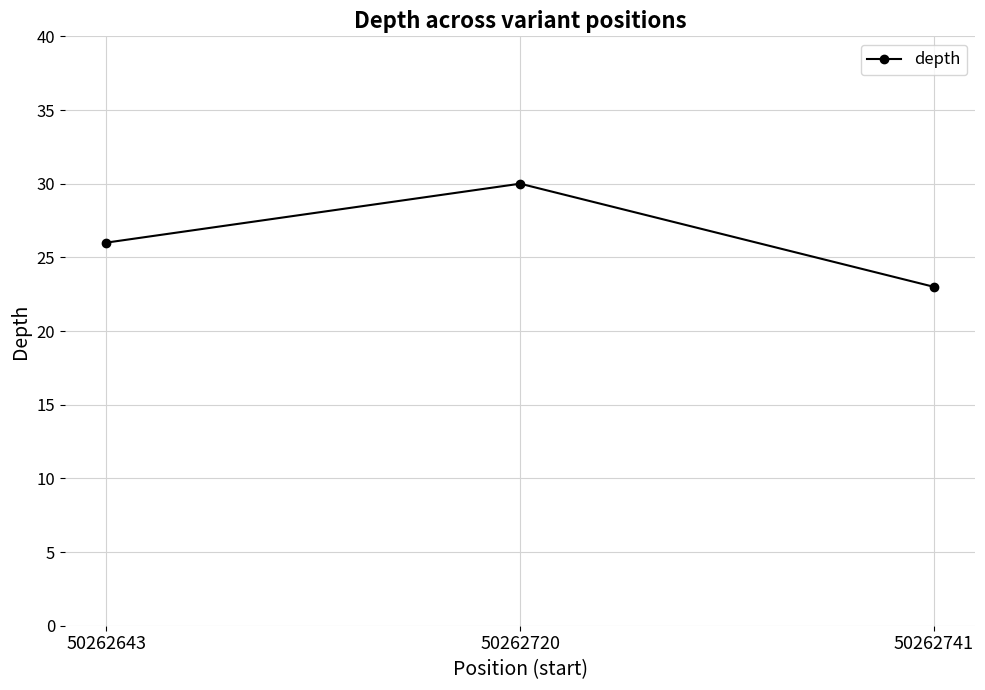

What is the sum of all values?

79